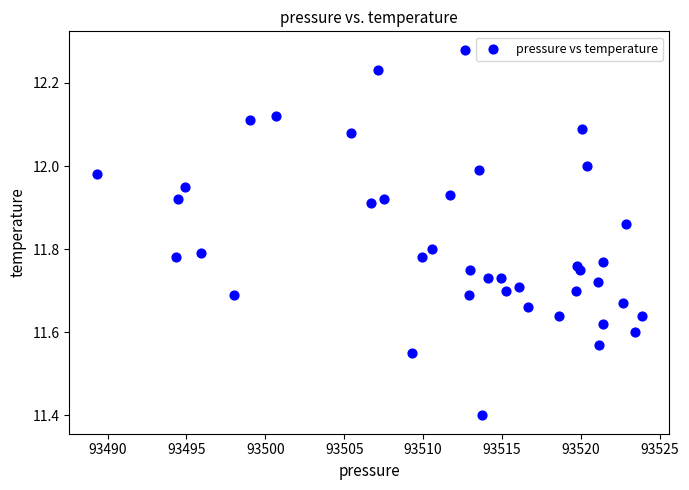

What is the range of Y values (max minus min)?

0.9